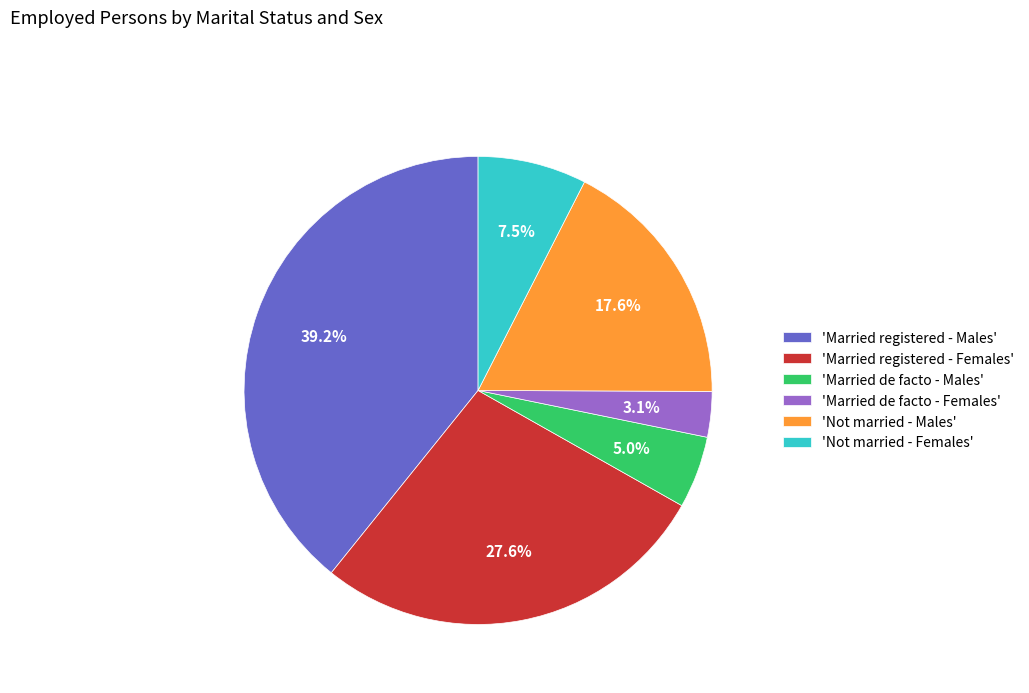

Rank the categories by value from lowest to highest.

'Married de facto - Females', 'Married de facto - Males', 'Not married - Females', 'Not married - Males', 'Married registered - Females', 'Married registered - Males'